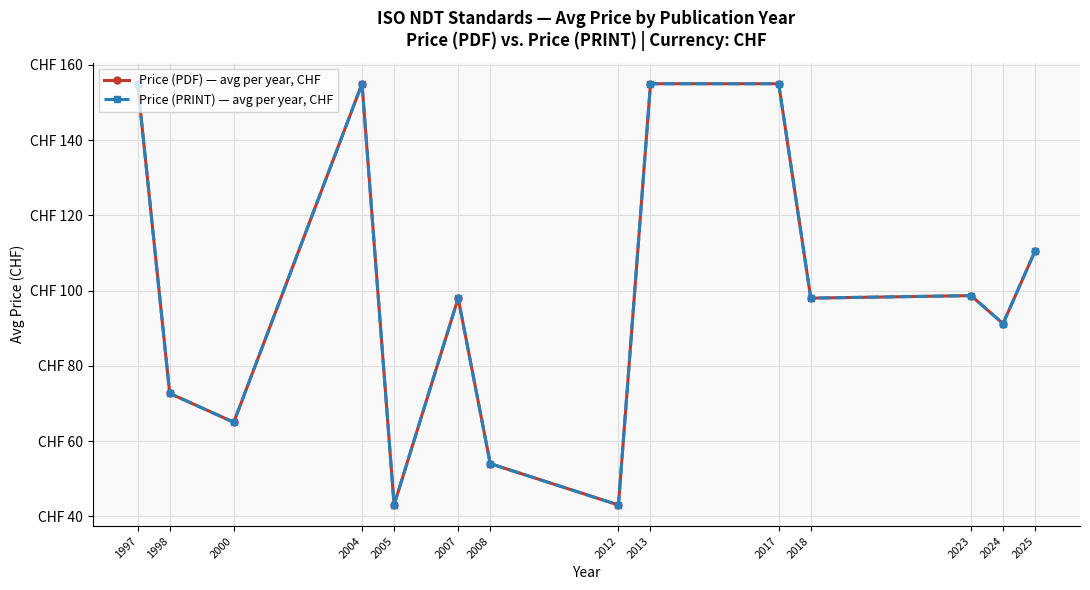

What is the maximum value for Price (PDF) — avg per year, CHF?

155.0